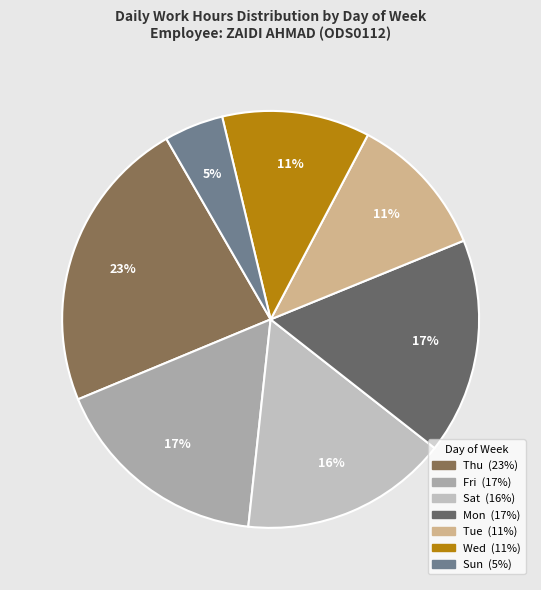

Count the number of slices in the pie.

7